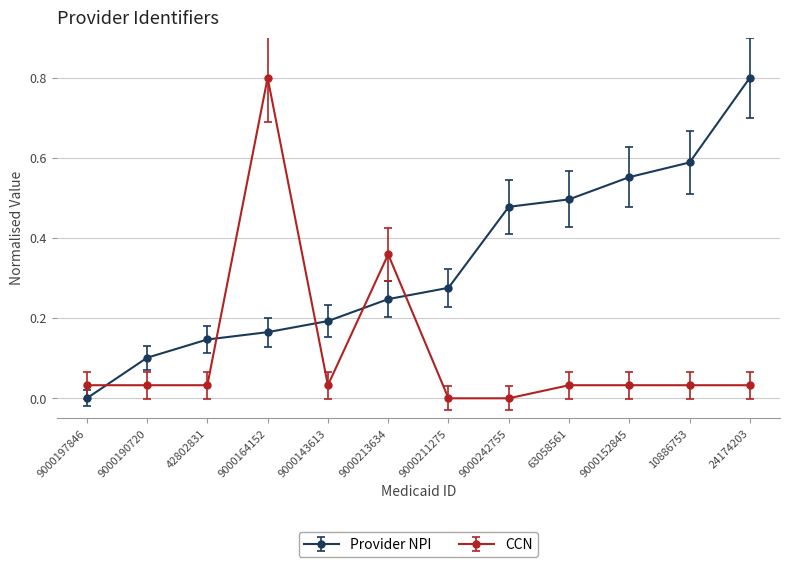

At 63058561, list the series in order from largest to smallest.

Provider NPI, CCN